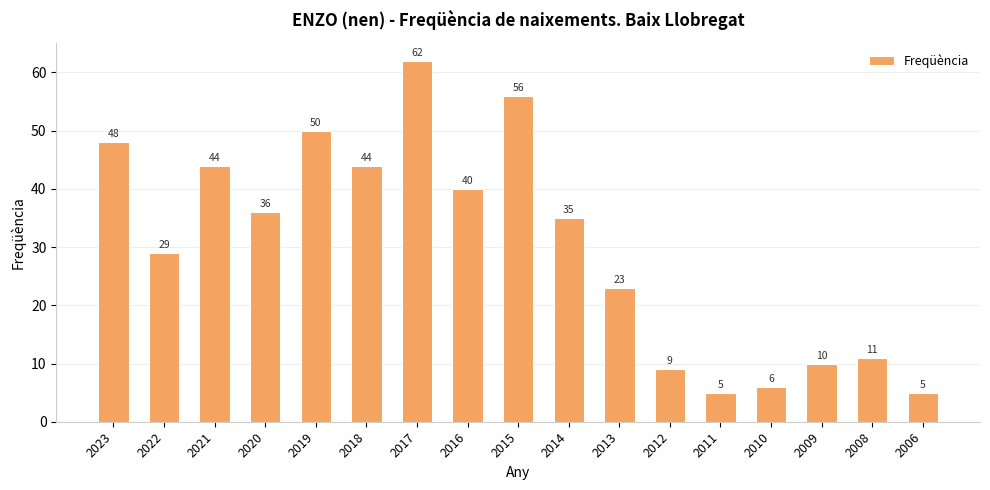

Where does the data first go above 35?

2023